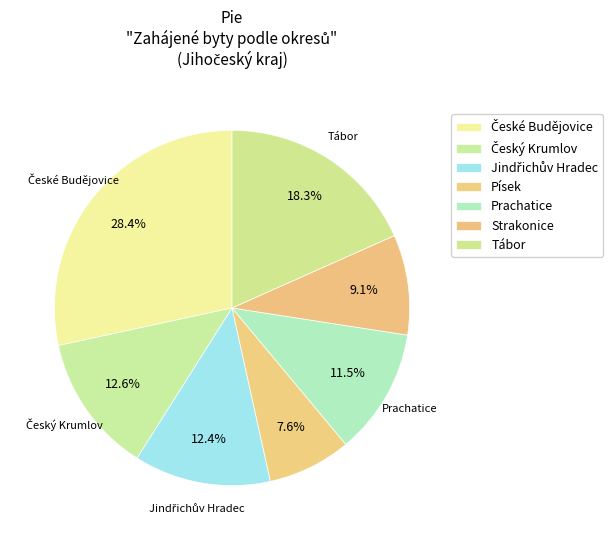

To the nearest percent, what is the difference between the Prachatice and Český Krumlov slice percentages?

1%